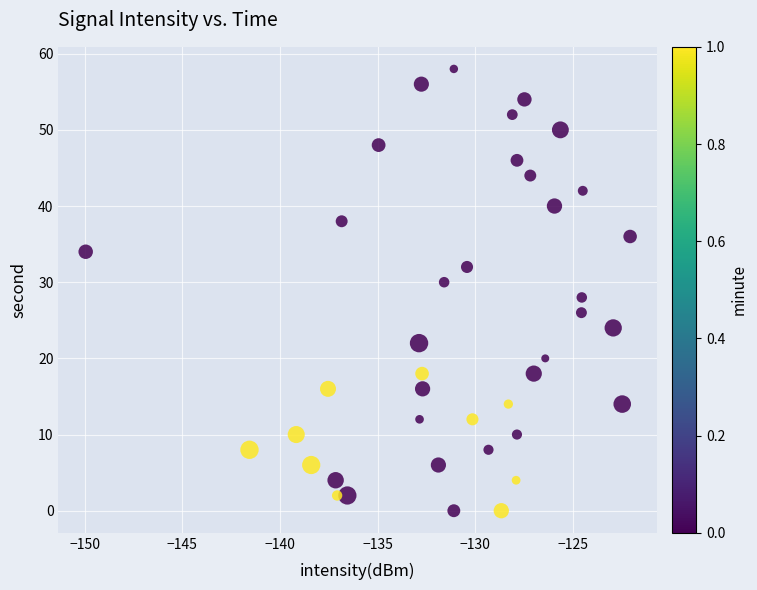

What is the range of Y values (max minus min)?

58